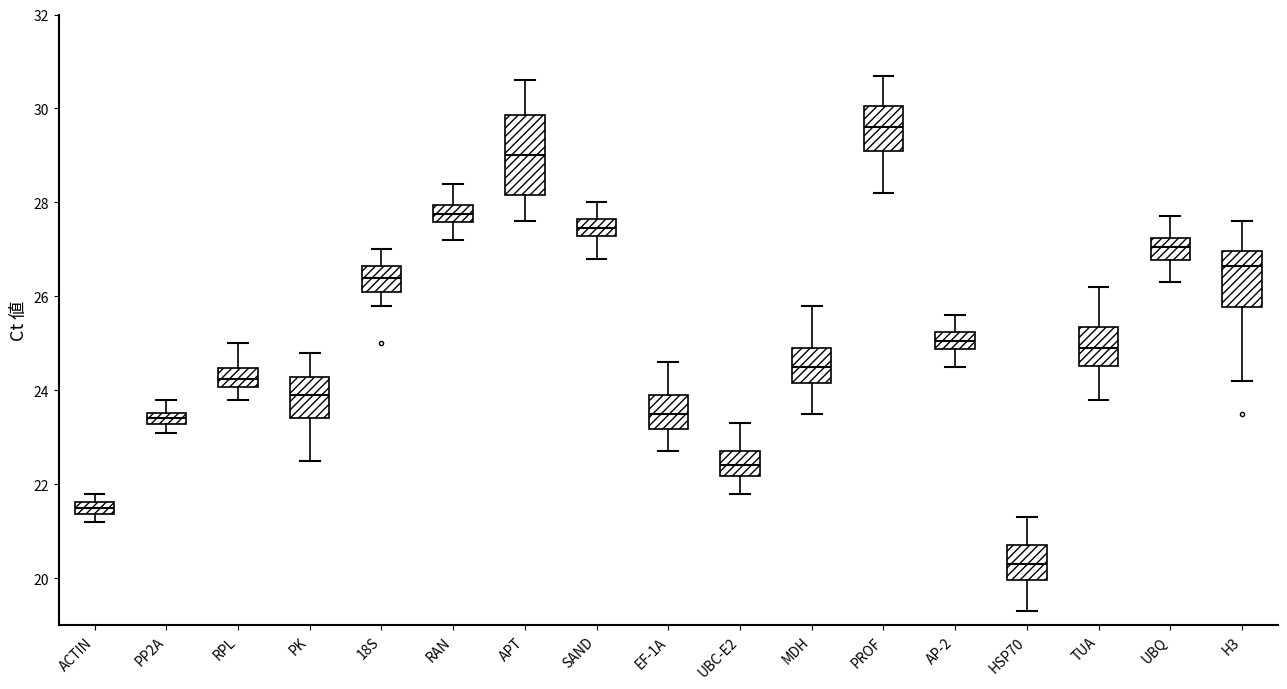

Which box is the tallest, from its lower edge to its upper edge?

APT